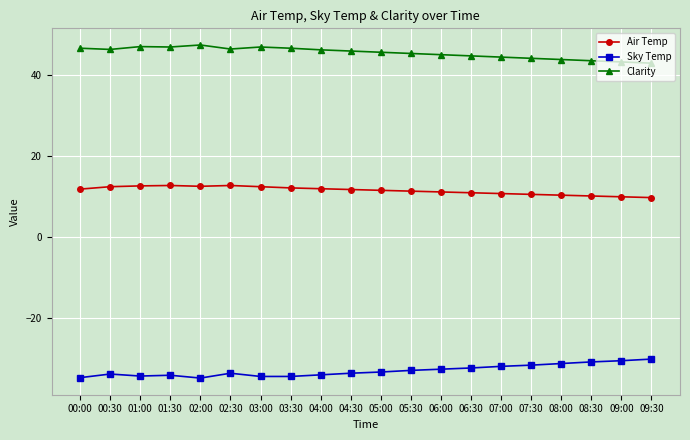

How many series are shown in this chart?

3